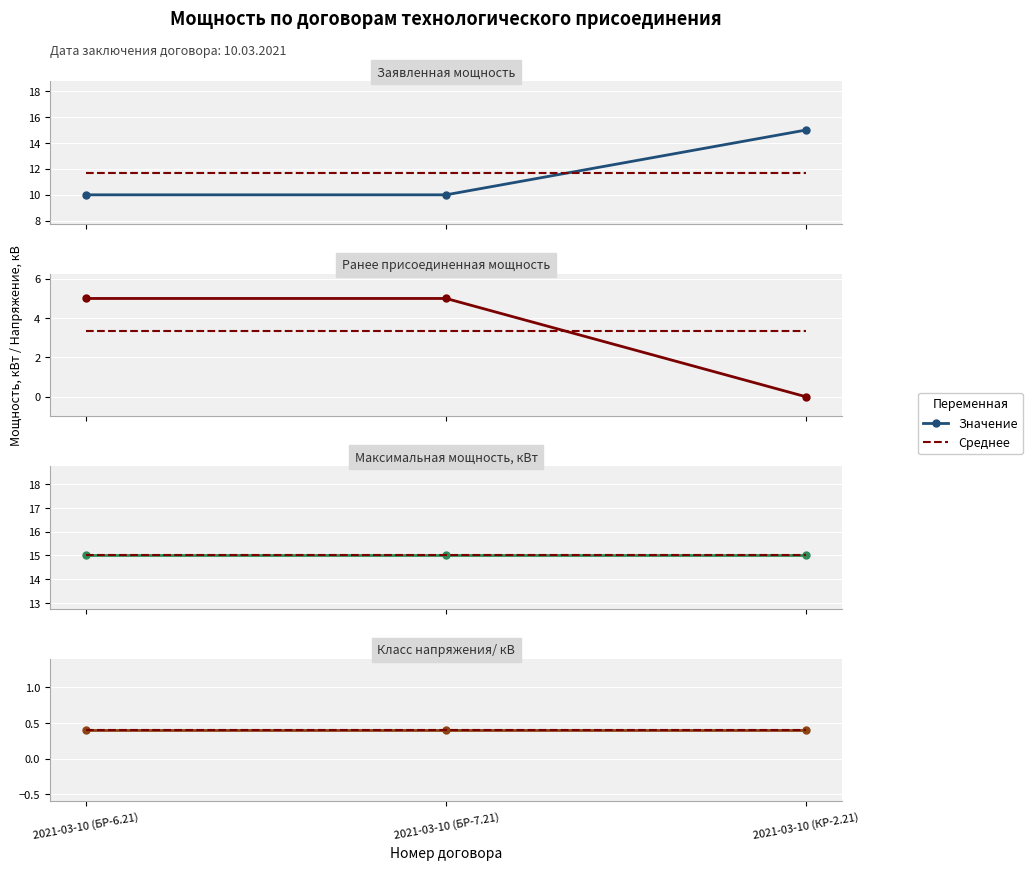

How many categories are shown in the chart?

3